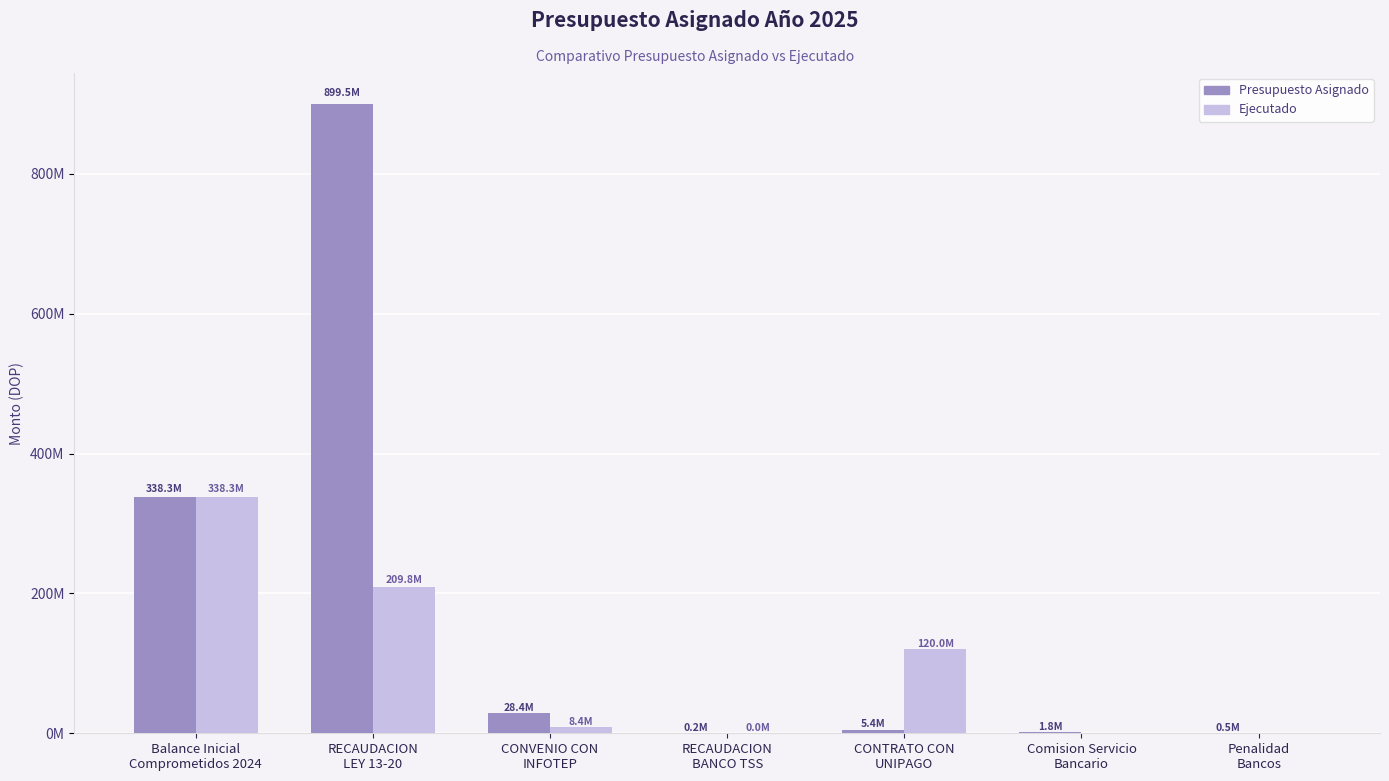

At which label does Presupuesto Asignado reach its minimum?

RECAUDACION
BANCO TSS